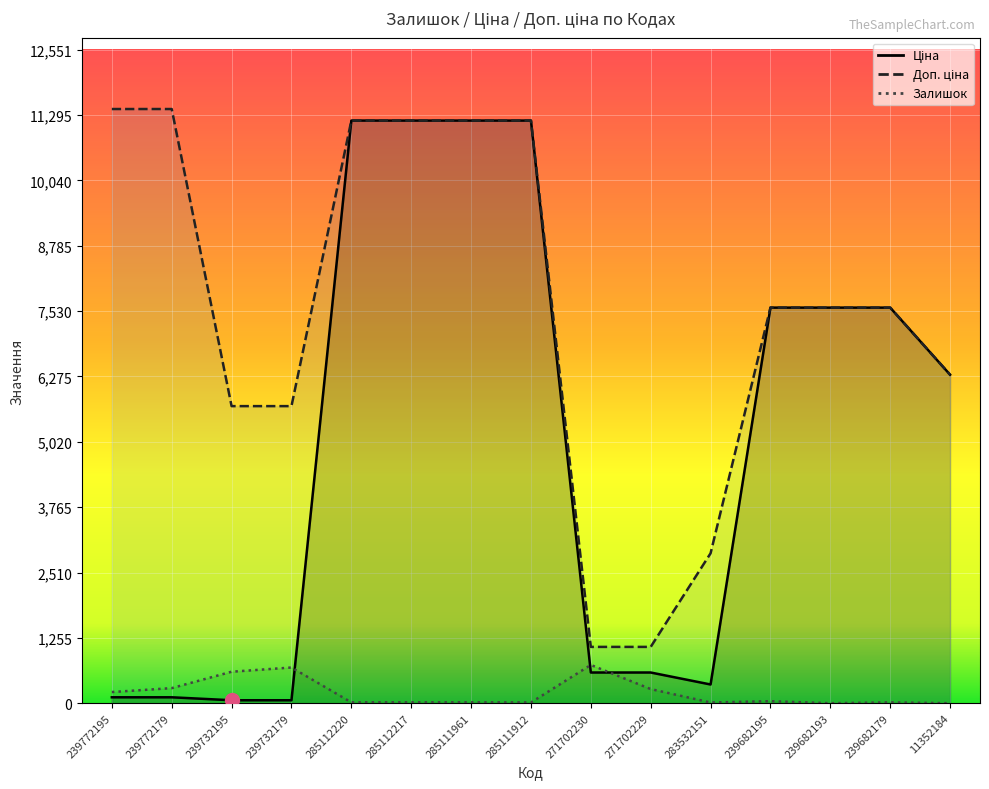

Which has a higher value, 271702229 or 239682195?

239682195